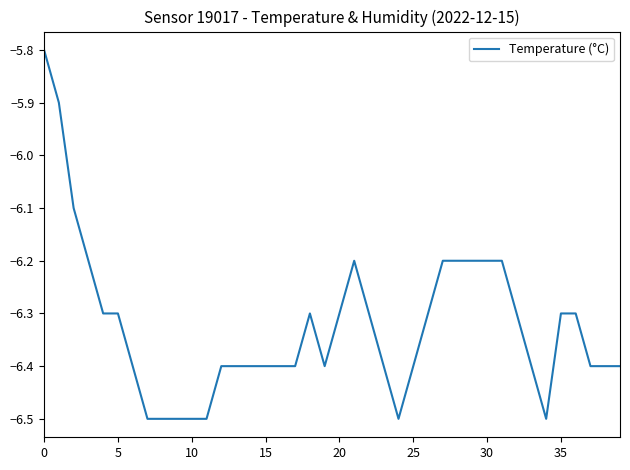

What is the difference between the maximum and minimum values?

0.7